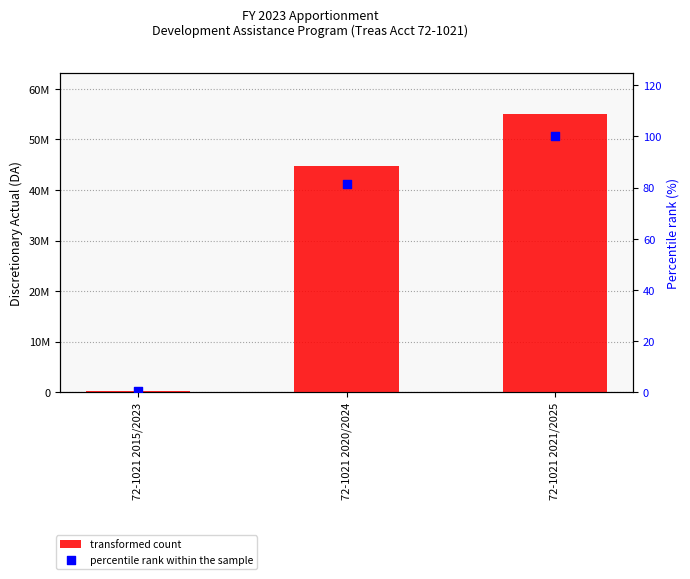

Which series contains the lowest Y value?

percentile rank within the sample